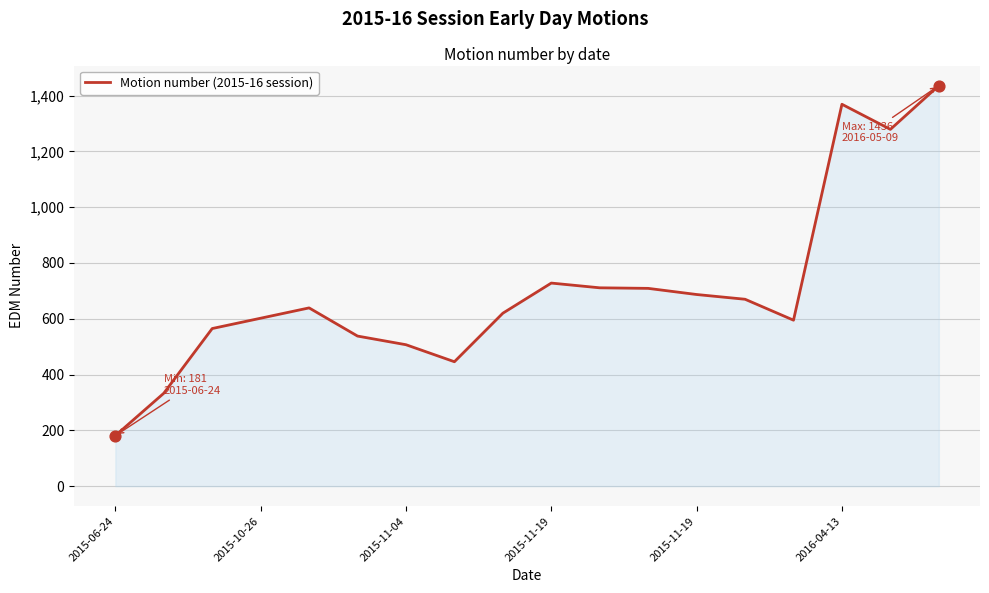

What is the difference between the maximum and minimum values?

1255